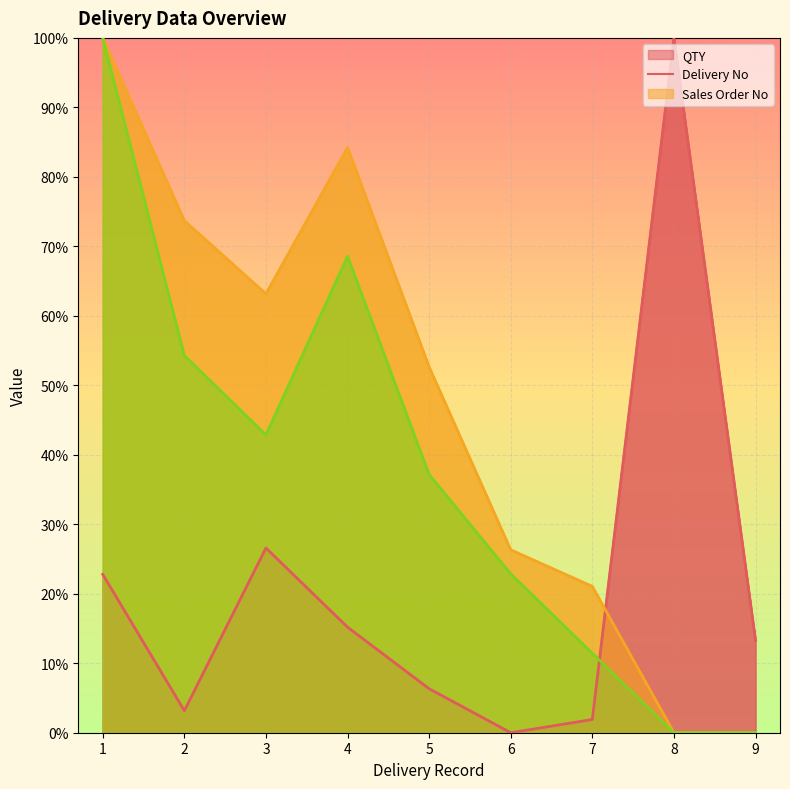

Reading left to right, what are all the values shown in this chart?

QTY: 1=22.8	2=3.2	3=26.6	4=15.2	5=6.3	6=0.0	7=1.9	8=100.0	9=13.3
Delivery No: 1=100.0	2=73.7	3=63.2	4=84.2	5=52.6	6=26.3	7=21.1	8=0.0	9=0.0
Sales Order No: 1=100.0	2=54.3	3=42.9	4=68.6	5=37.1	6=22.9	7=11.4	8=0.0	9=0.0